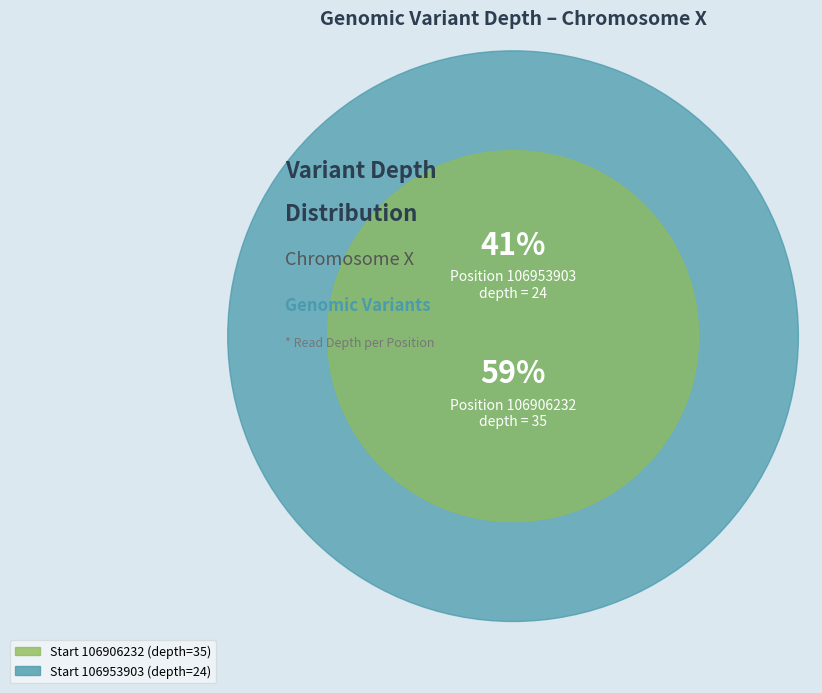

Rank the categories by value from lowest to highest.

106953903, 106906232